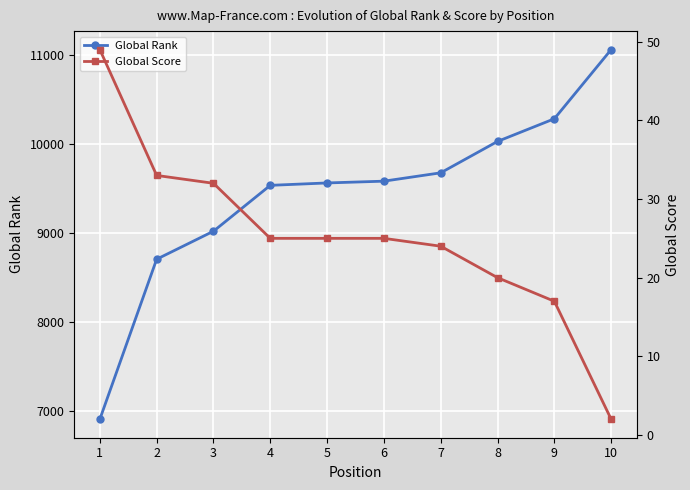

What is the sum of all Global Score values?

252